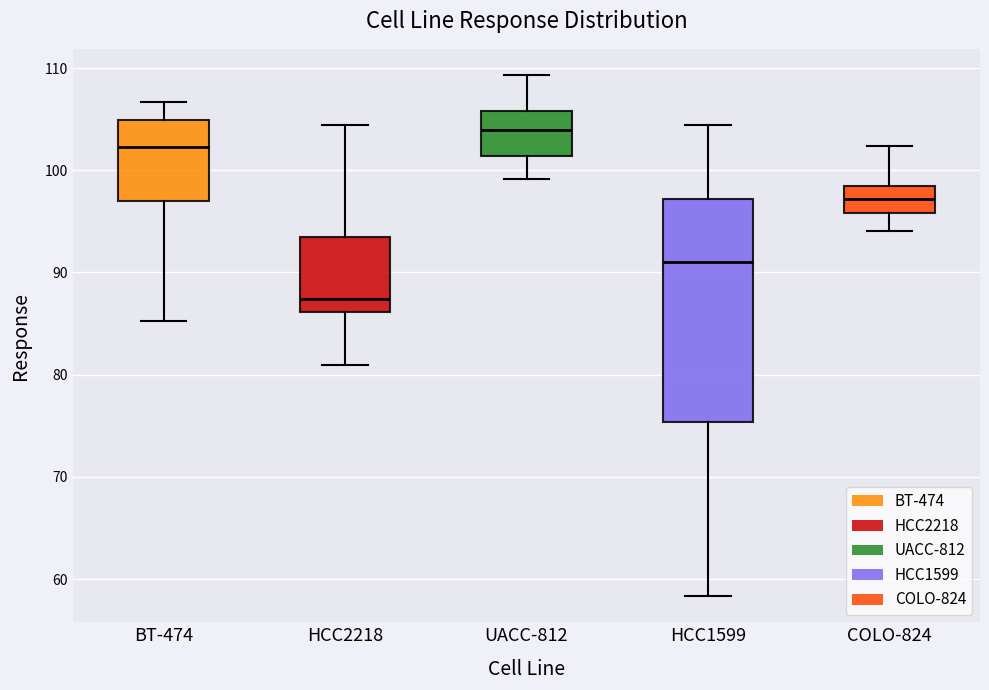

Where does the upper whisker of the box for BT-474 end on the y-axis? The values are not printed on the chart, so give them approximately, as read against the axis.

107